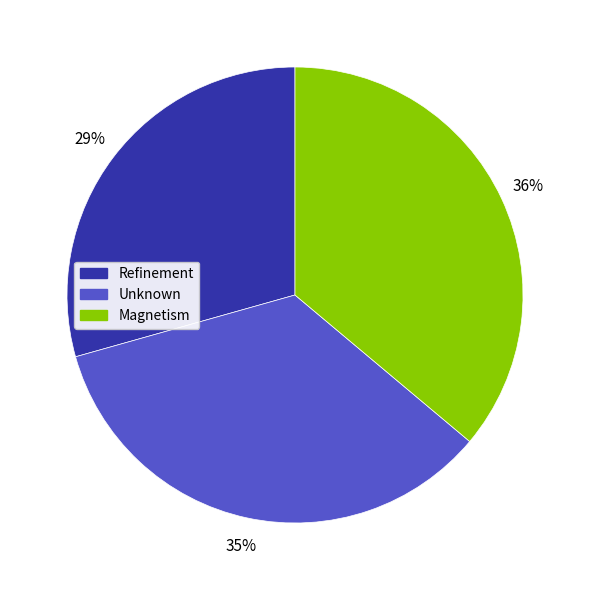

True or false: Unknown accounts for 35% of the total.

True